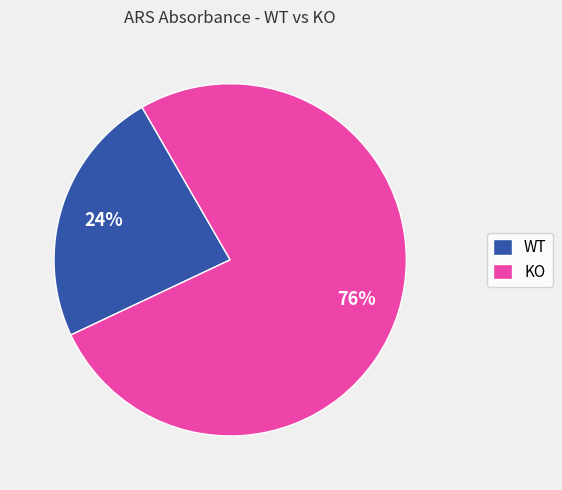

Combined, do KO and WT account for over 50%?

Yes